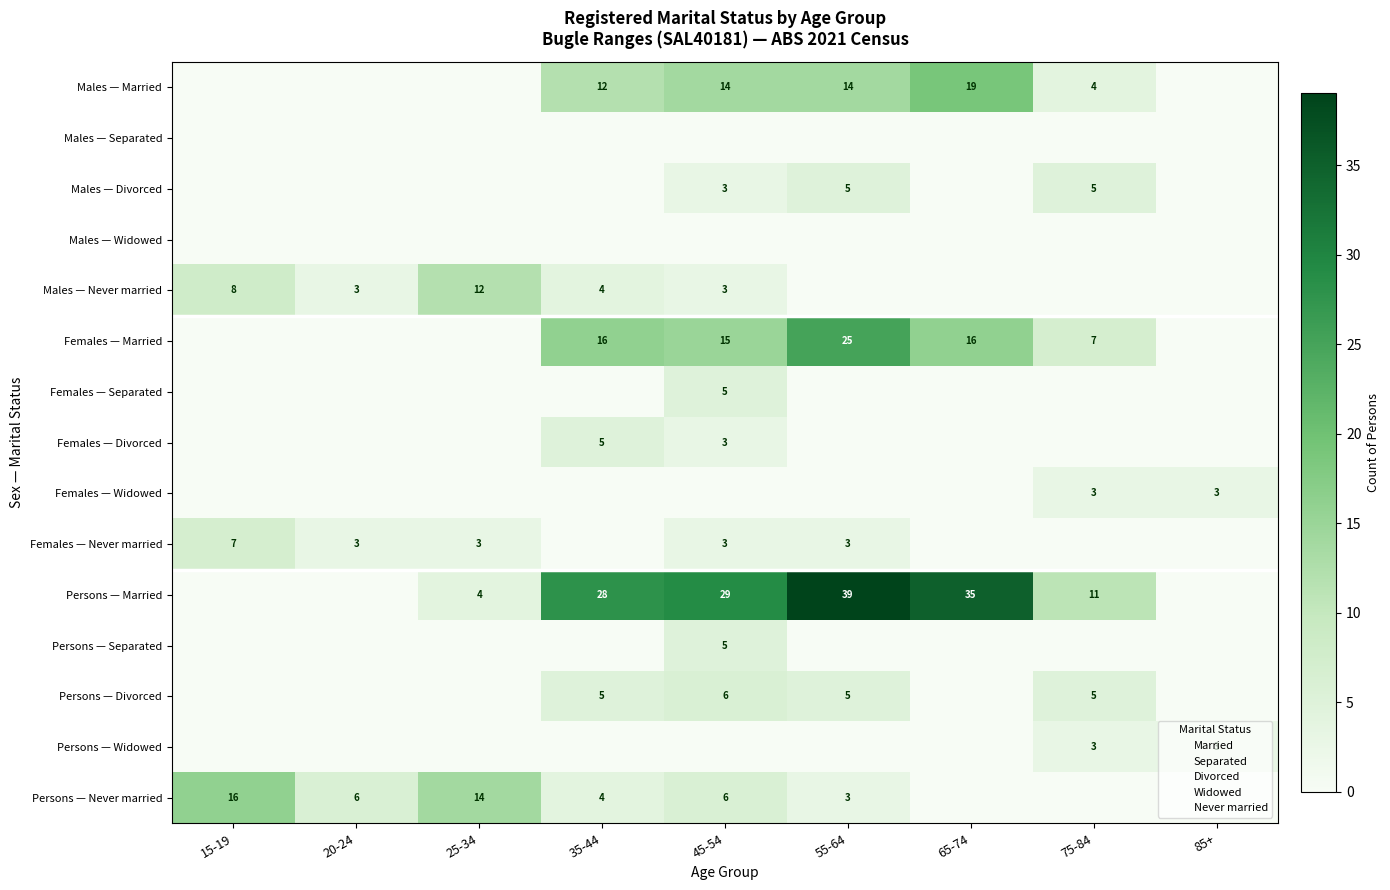

Rank the series by their maximum value, from highest to lowest.

Persons — Married, Females — Married, Males — Married, Persons — Never married, Males — Never married, Females — Never married, Persons — Divorced, Males — Divorced, Females — Separated, Females — Divorced, Persons — Separated, Females — Widowed, Persons — Widowed, Males — Separated, Males — Widowed